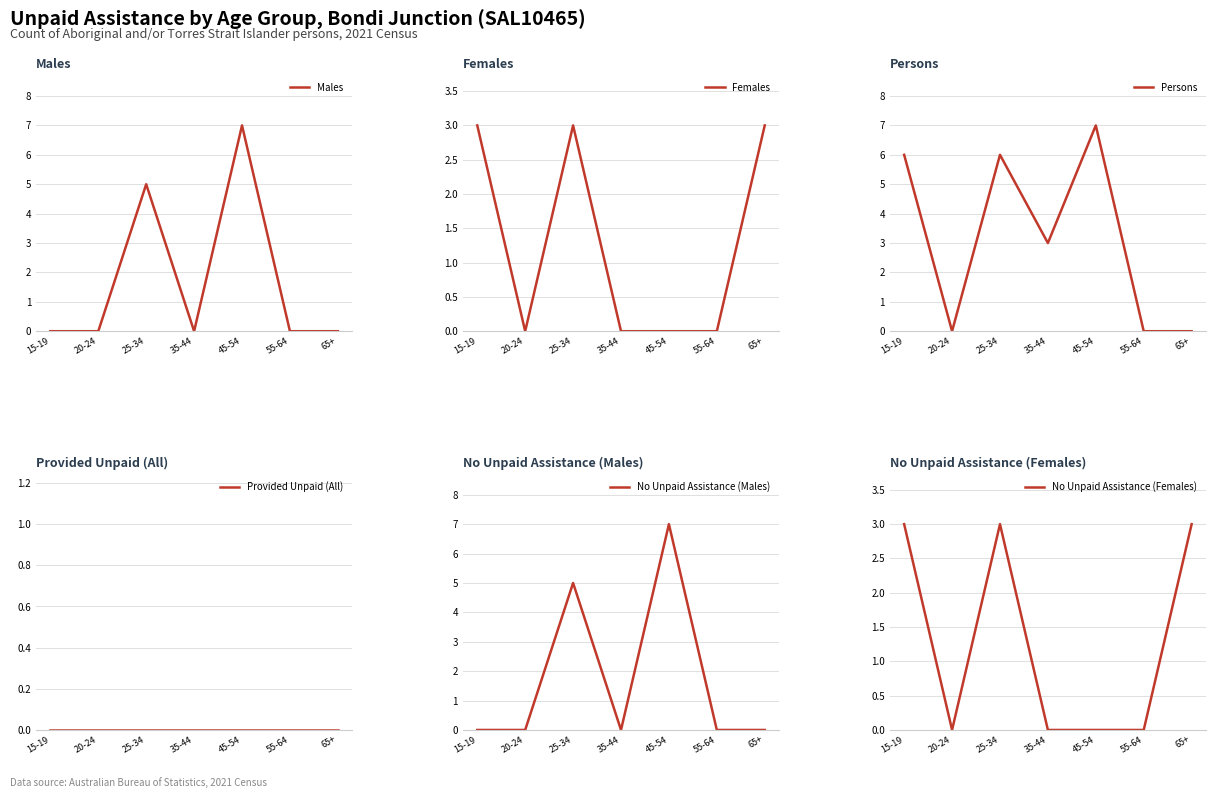

What is the sum of the Females values at 15-19 and 65+?

6